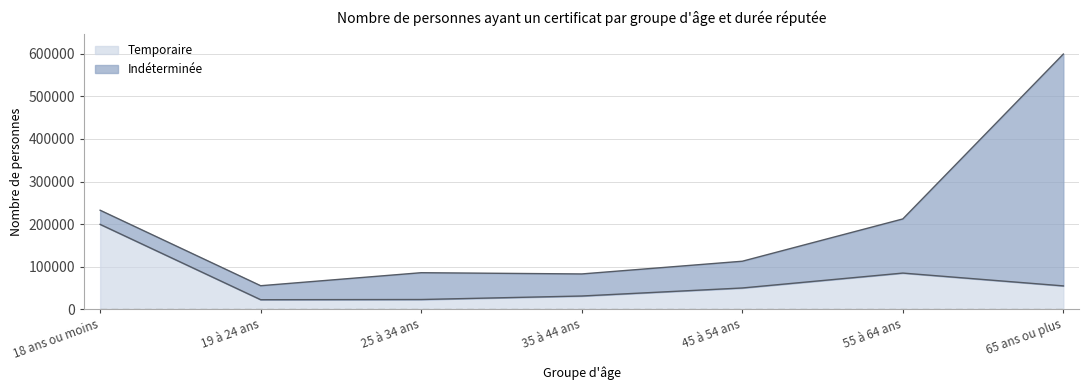

Which has a higher value, 45 à 54 ans or 19 à 24 ans?

45 à 54 ans